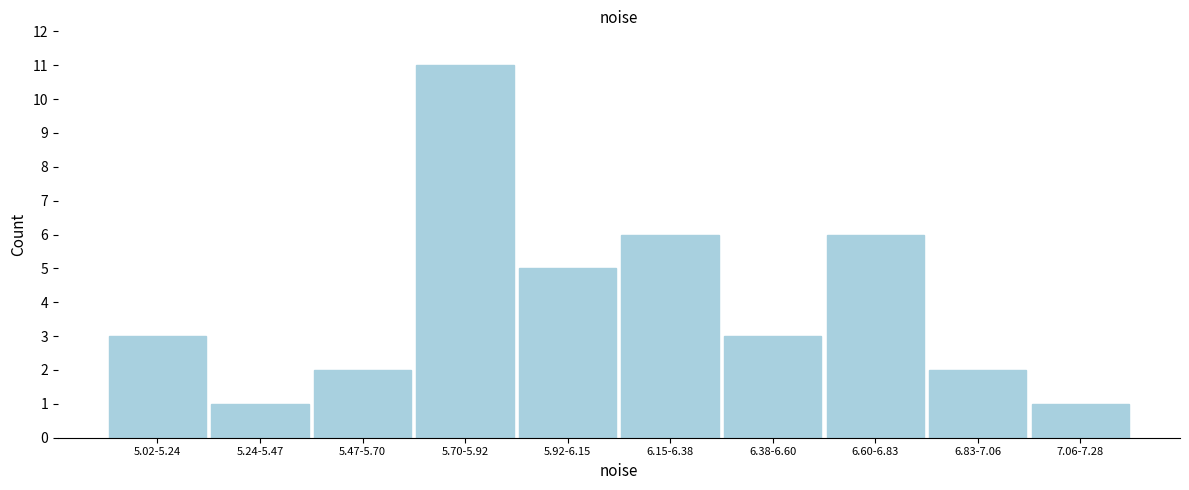

Reading left to right, what are all the values shown in this chart?

3	1	2	11	5	6	3	6	2	1